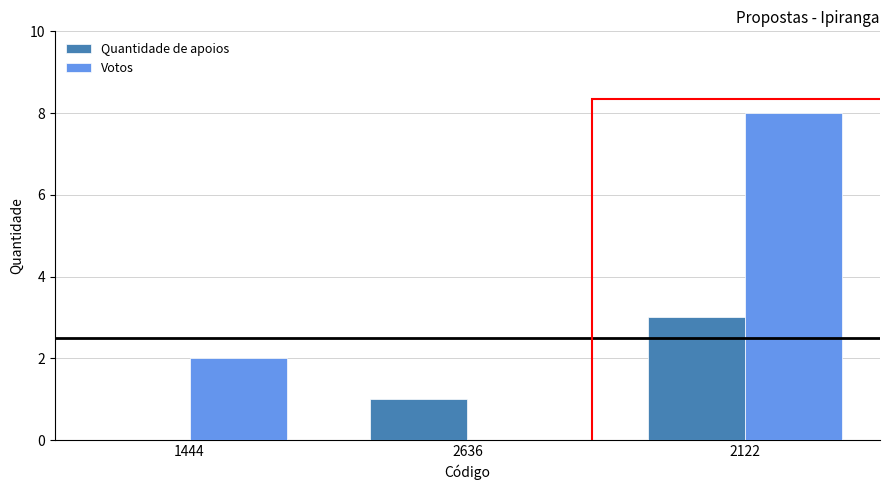

What is the approximate value of Quantidade de apoios at 2122?

3